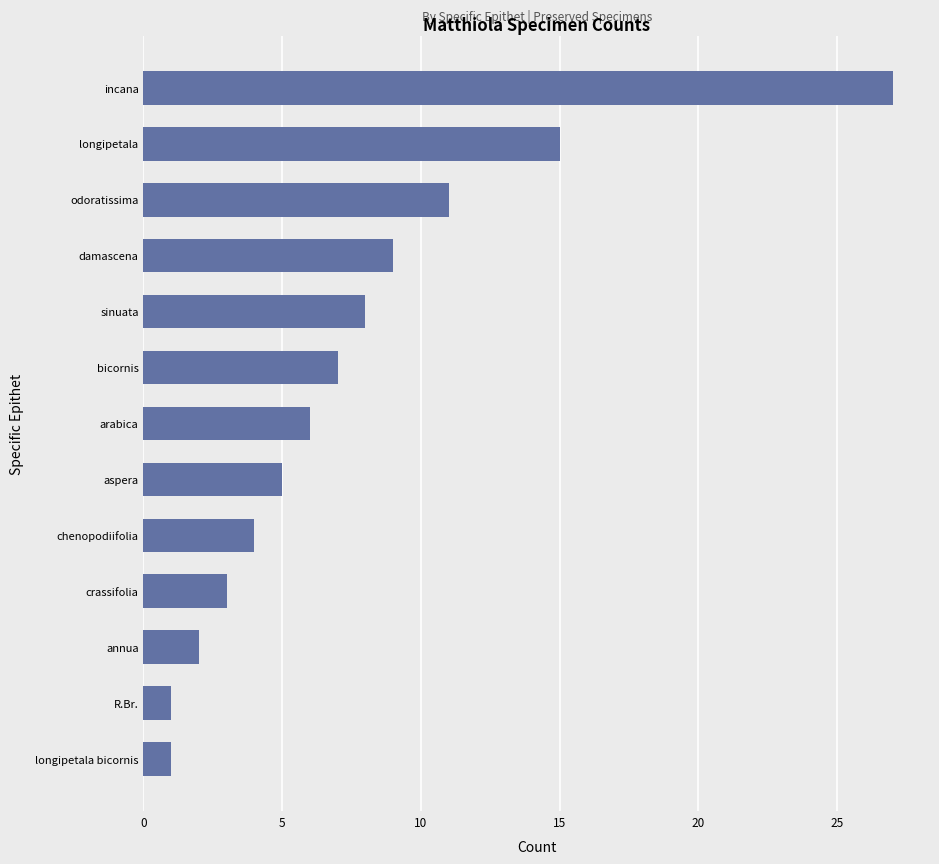

What is the minimum value shown in the chart?

1